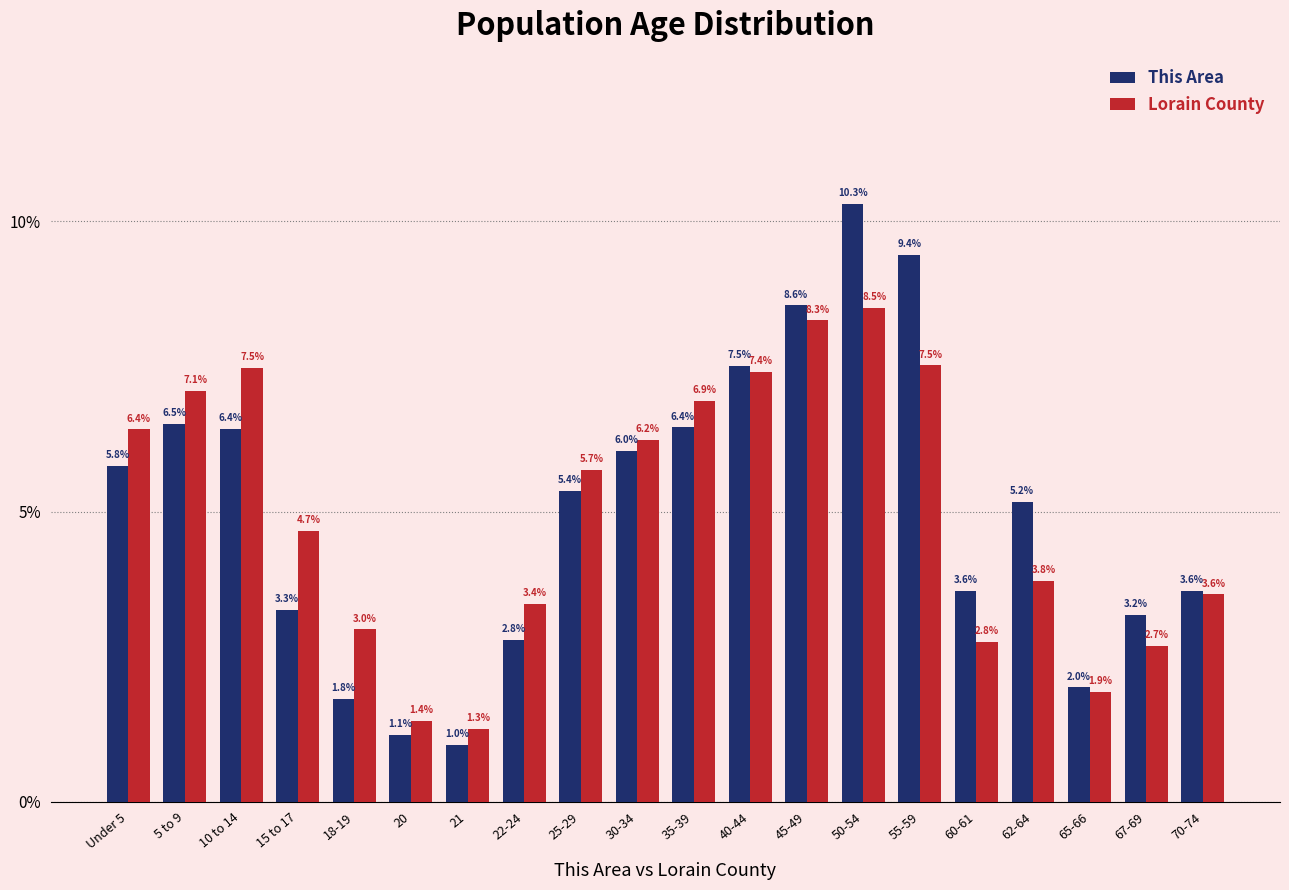

Reading right to left, list all the values displayed in this chart.

This Area: 3.6	3.2	2.0	5.2	3.6	9.4	10.3	8.6	7.5	6.4	6.0	5.4	2.8	1.0	1.1	1.8	3.3	6.4	6.5	5.8
Lorain County: 3.6	2.7	1.9	3.8	2.8	7.5	8.5	8.3	7.4	6.9	6.2	5.7	3.4	1.3	1.4	3.0	4.7	7.5	7.1	6.4